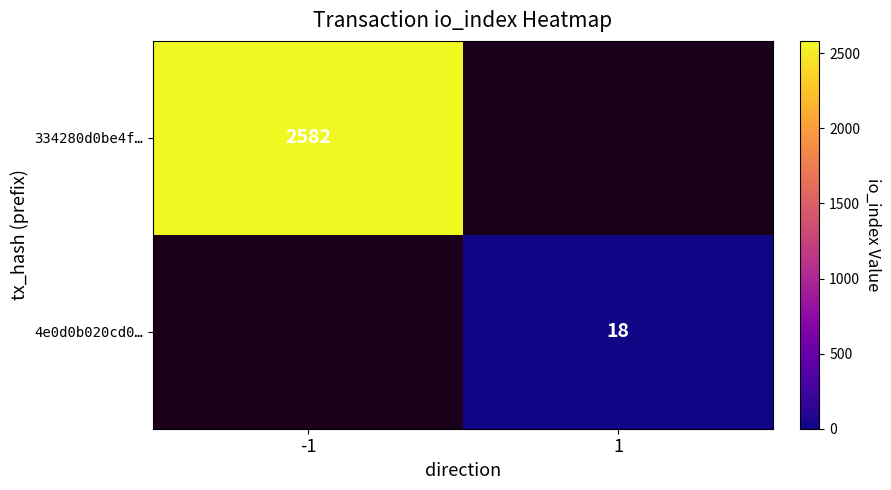

The value of 4e0d0b020cd0… at 1 is 25.6. True or false?

False